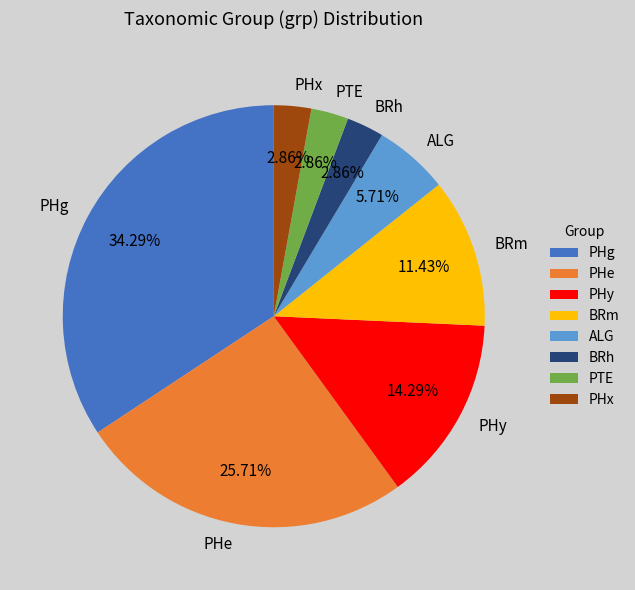

Is there any slice that represents more than half of the pie?

No